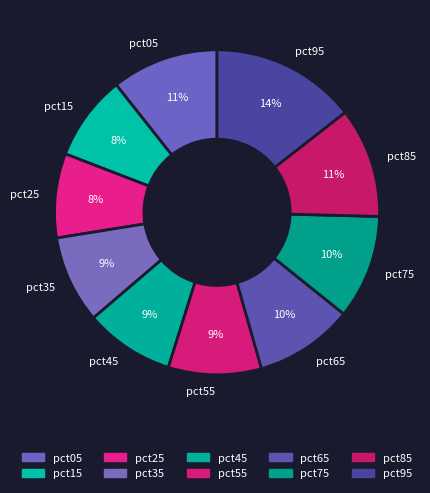

Do pct55 and pct05 together represent more than half of the pie?

No